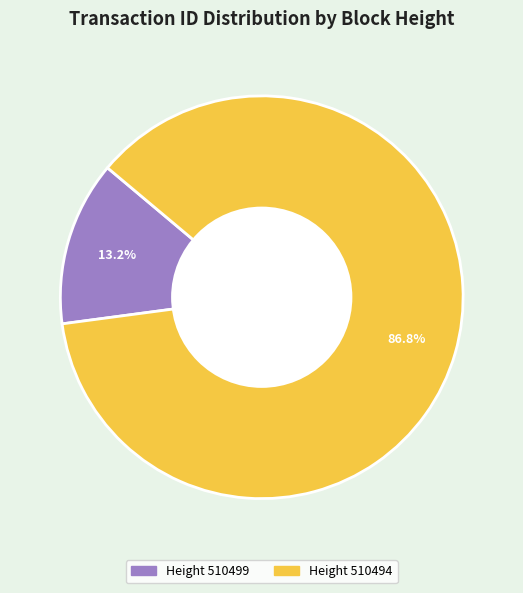

Does any single category account for the majority?

Yes